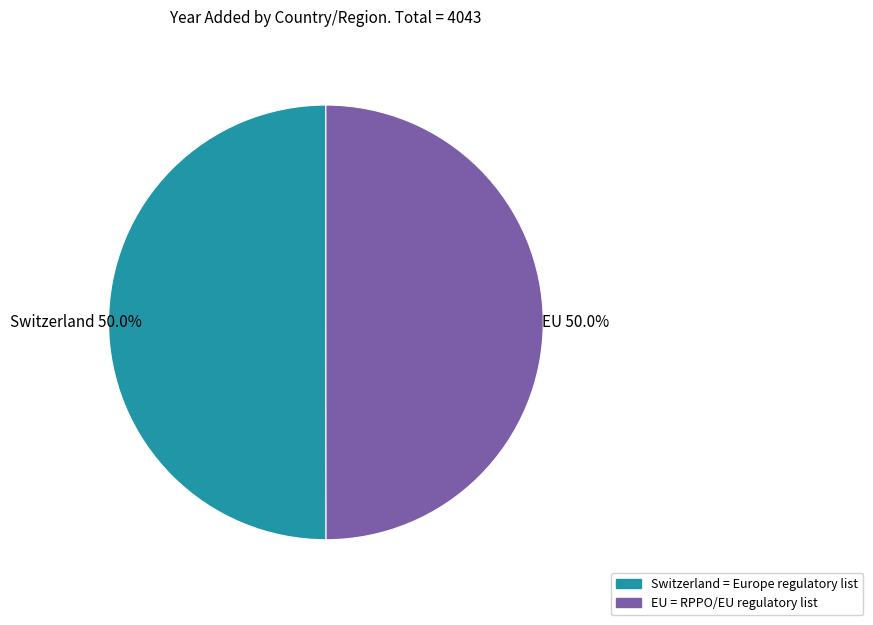

What is the ratio of the value at Switzerland to the value at EU?

1.0